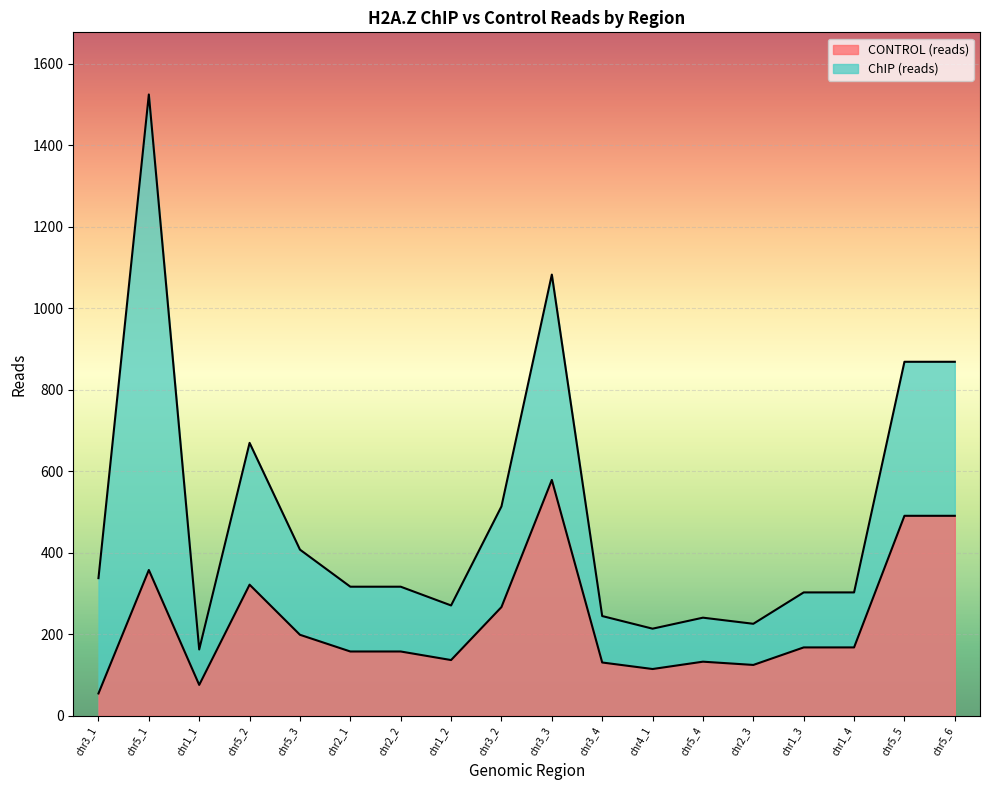

The CONTROL (reads) series shows 34 at chr1_4. True or false?

False